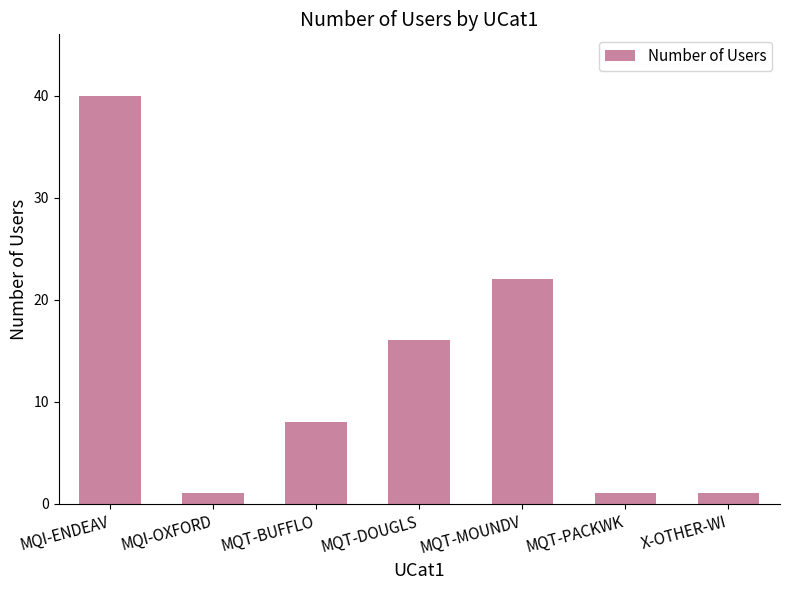

What is the change in value from MQI-OXFORD to MQT-BUFFLO?

+7